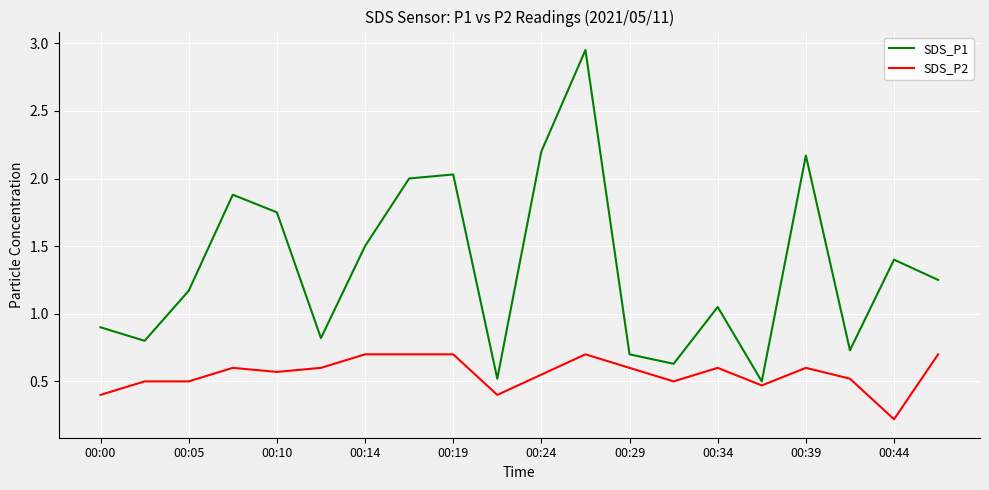

Which series has the largest total across all categories?

SDS_P1